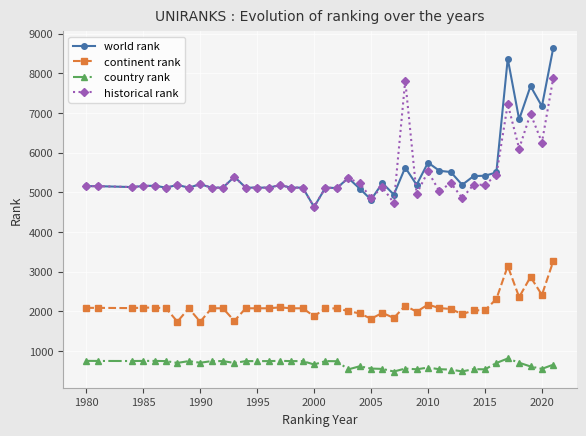

List the series in order of their peak value, highest first.

world rank, historical rank, continent rank, country rank